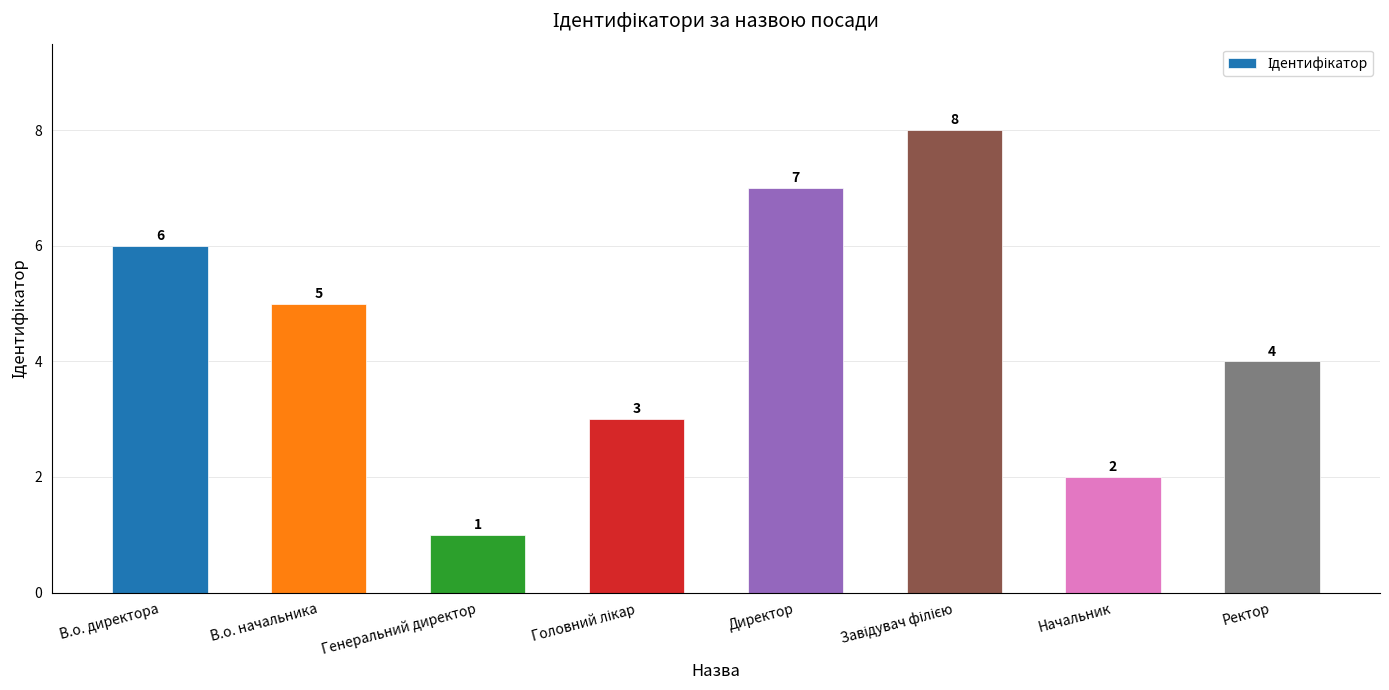

At which label is the value closest to 4?

Ректор